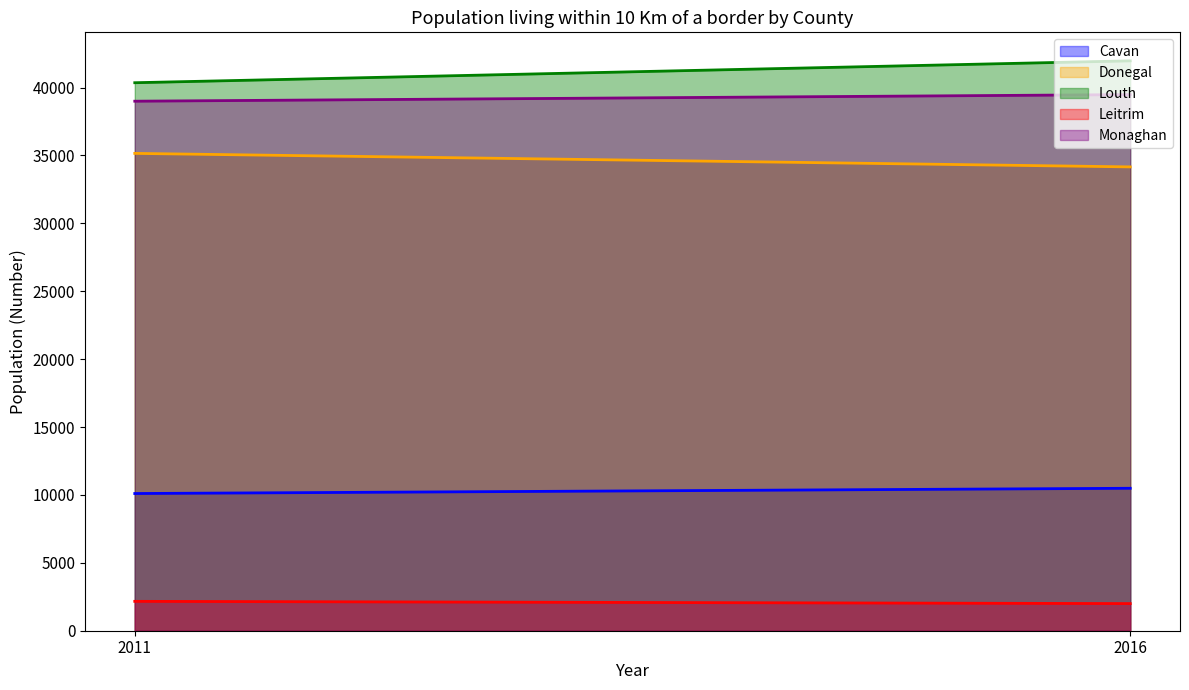

How many lines are shown in the chart?

5